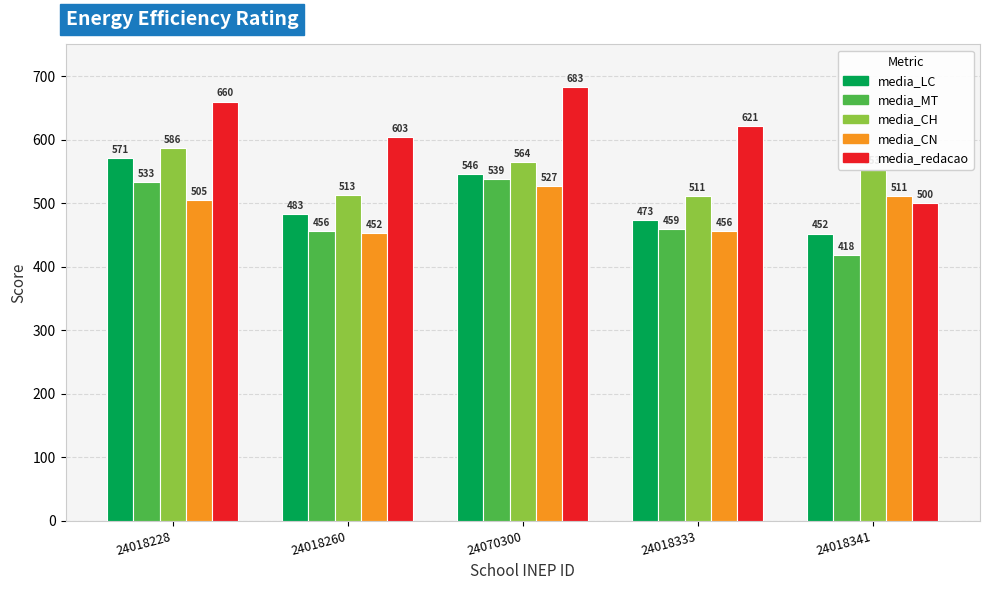

What is the greatest value displayed?

683.2